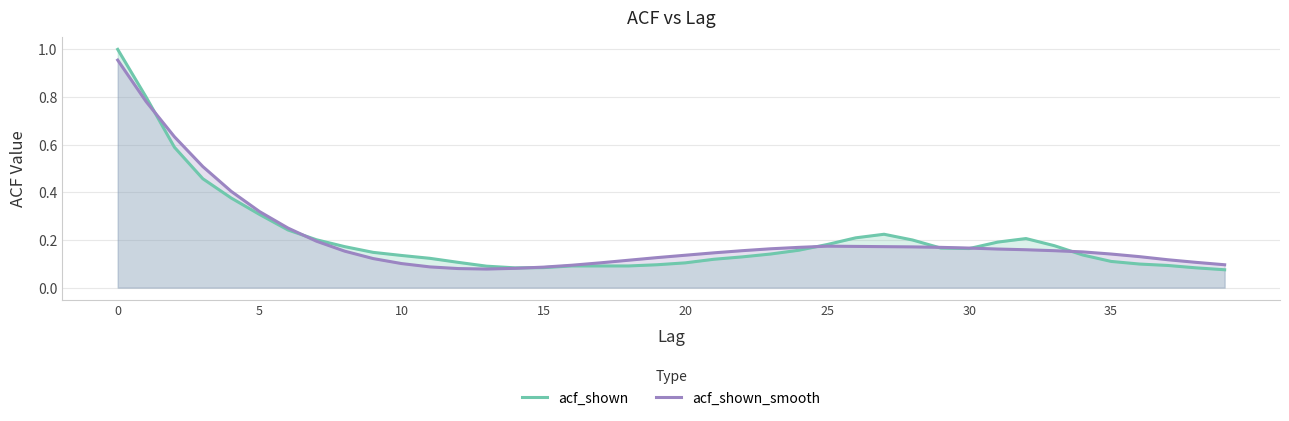

What is the sum of the acf_shown_smooth values at 11 and 24?

0.3